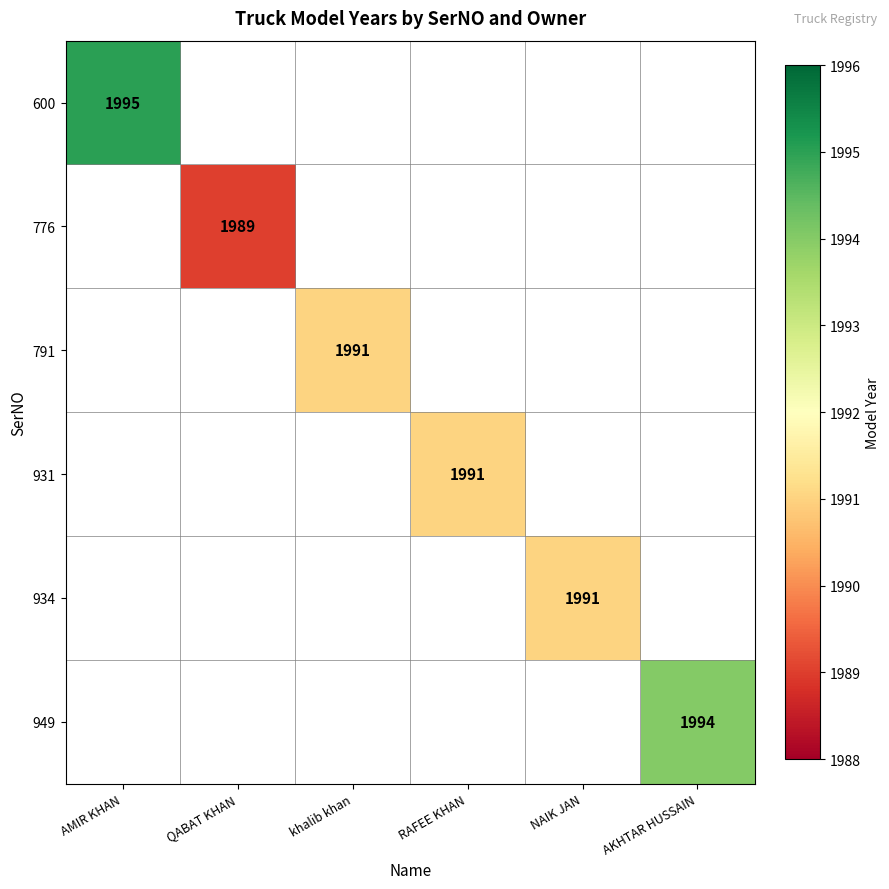

The 776 series shows 1989 at QABAT KHAN. True or false?

True